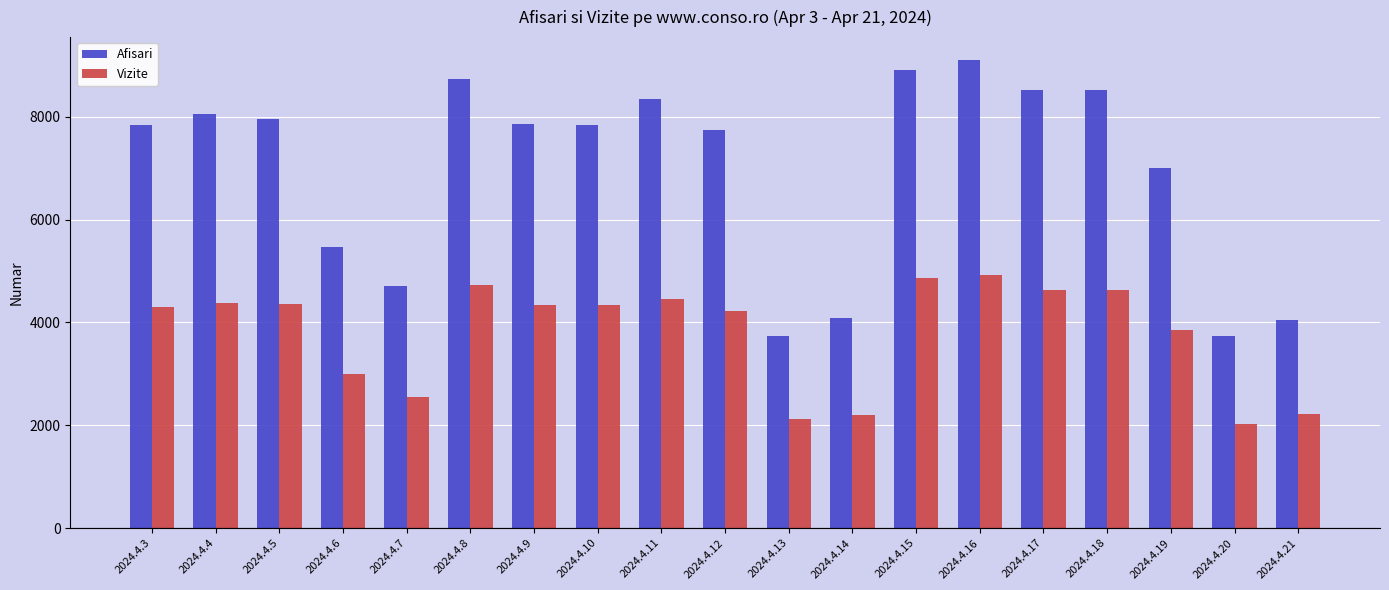

How many distinct data groups are displayed?

2